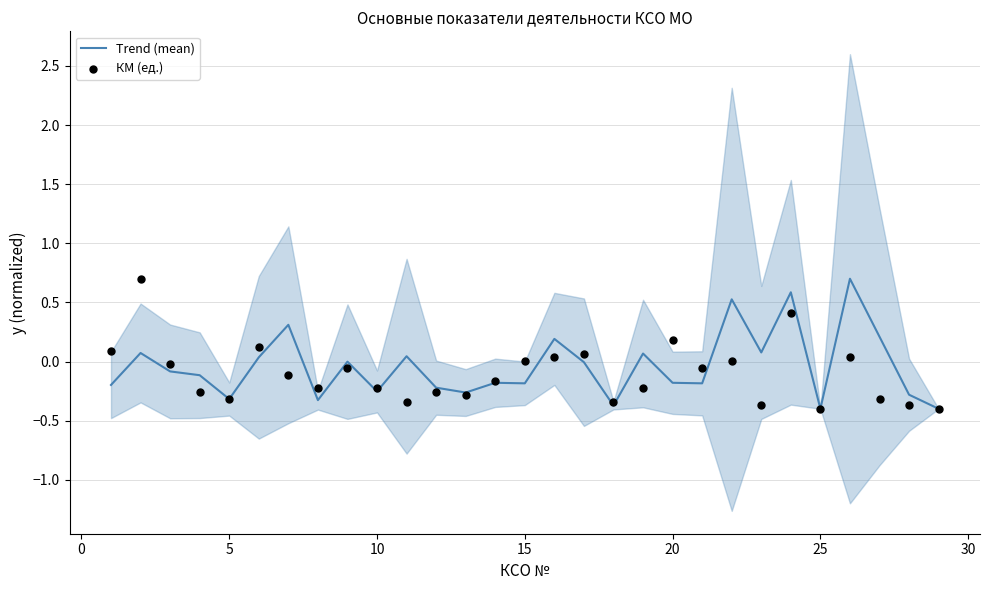

Which series has the largest total across all categories?

Trend (mean)